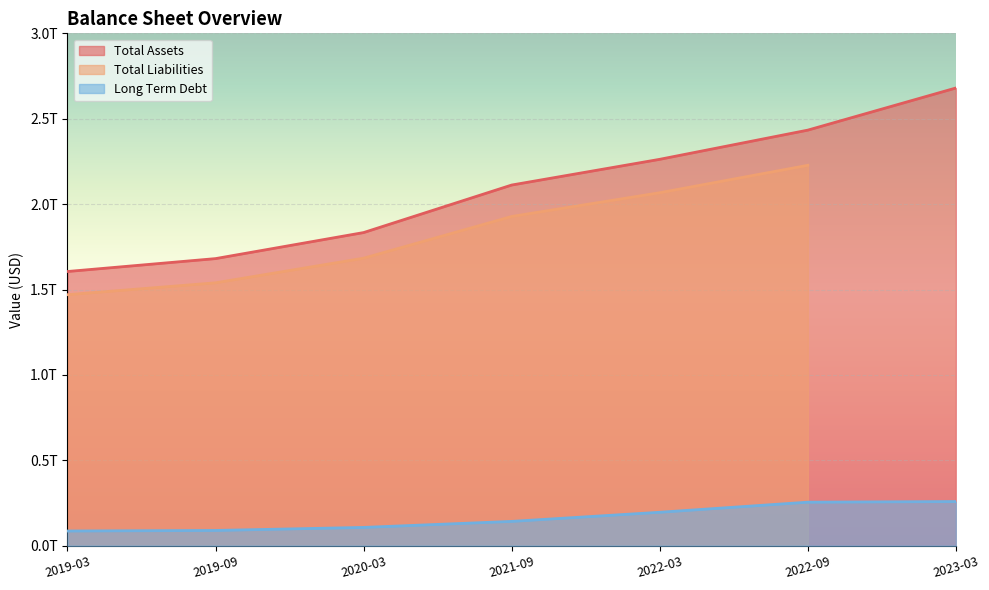

Which series has the largest total across all categories?

Total Assets